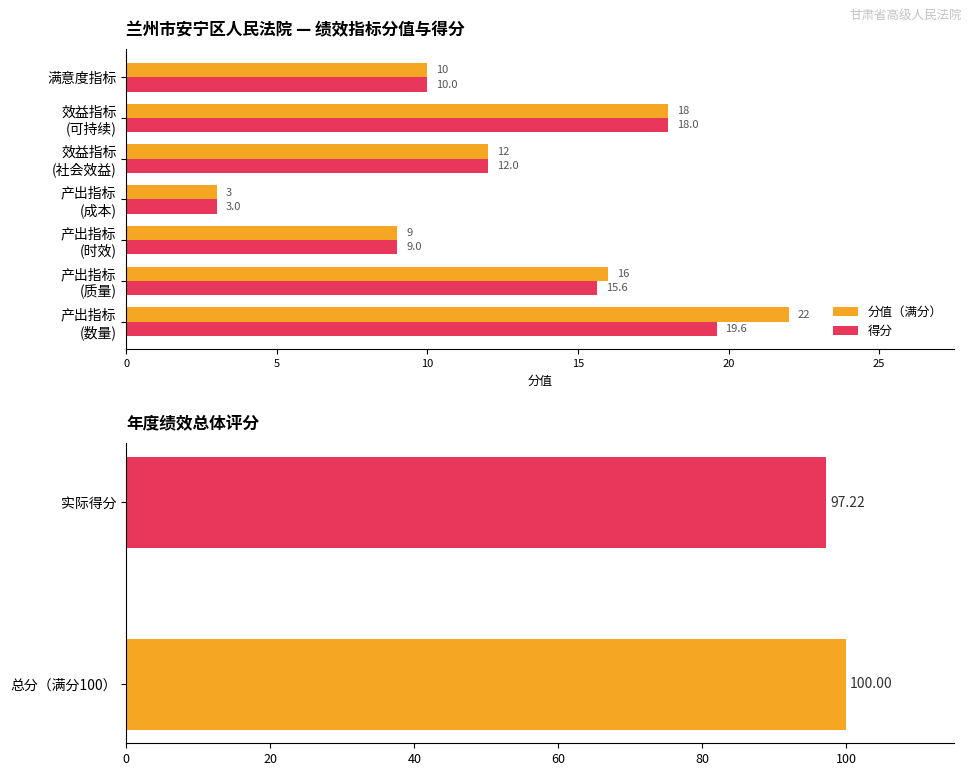

Reading left to right, transcribe all the data shown in this chart.

分值（满分）: 22.0	16.0	9.0	3.0	12.0	18.0	10.0
得分: 19.6	15.6	9.0	3.0	12.0	18.0	10.0